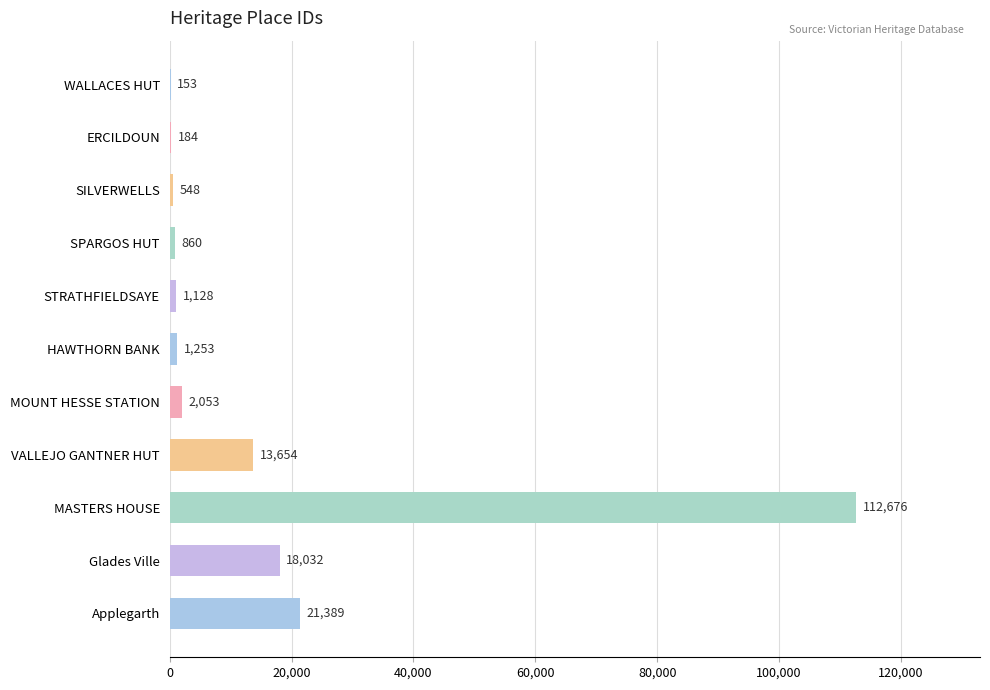

Where is the data nearest to the value 56414?

Applegarth